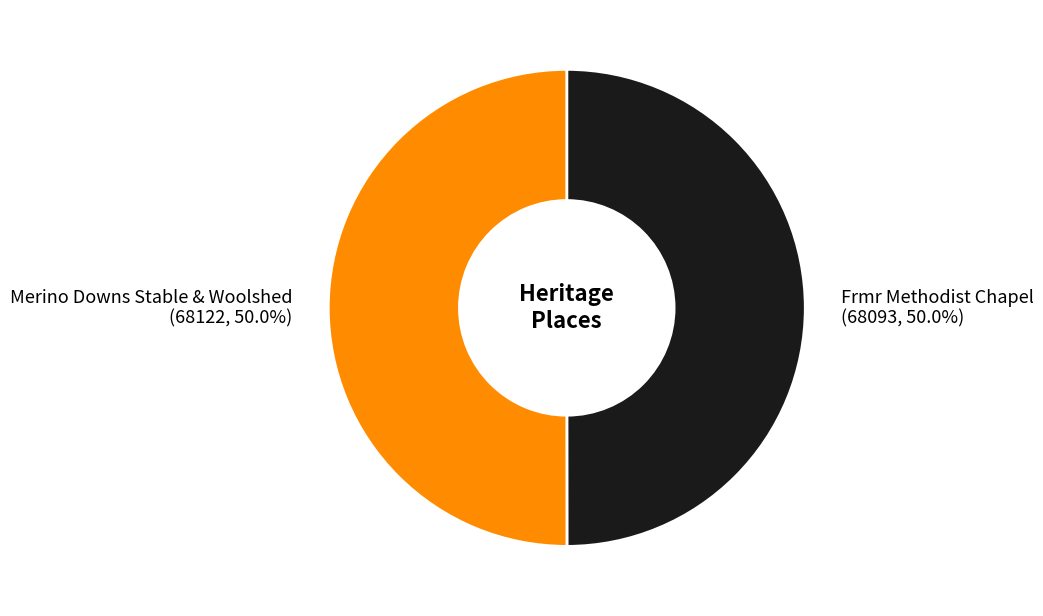

Combined, what portion of the pie is Frmr Methodist Chapel and Merino Downs Stable & Woolshed?

100.0%